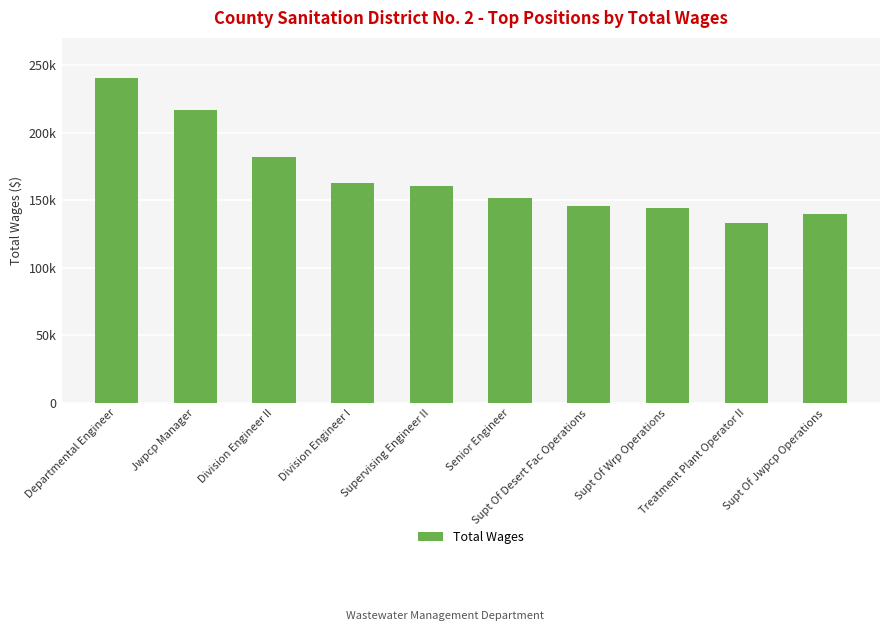

Read the value at Supt Of Jwpcp Operations, to the nearest 50.

139850